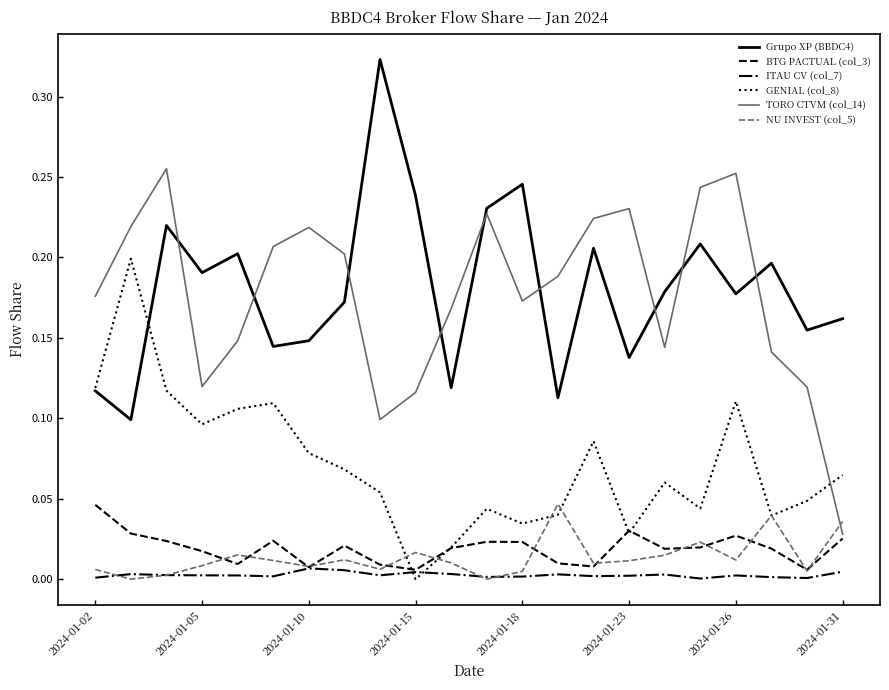

True or false: ITAU CV (col_7) and TORO CTVM (col_14) intersect in this chart.

False